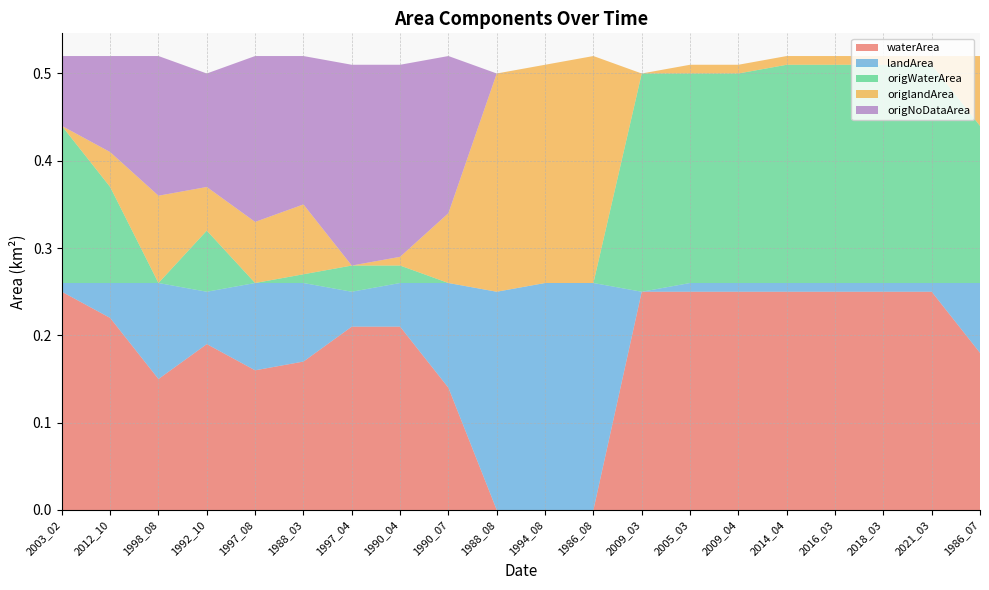

Reading left to right, what are all the values shown in this chart?

waterArea: 0.2	0.2	0.1	0.2	0.2	0.2	0.2	0.2	0.1	0.0	0.0	0.0	0.2	0.2	0.2	0.2	0.2	0.2	0.2	0.2
landArea: 0.0	0.0	0.1	0.1	0.1	0.1	0.0	0.1	0.1	0.2	0.3	0.3	0.0	0.0	0.0	0.0	0.0	0.0	0.0	0.1
origWaterArea: 0.2	0.1	0.0	0.1	0.0	0.0	0.0	0.0	0.0	0.0	0.0	0.0	0.2	0.2	0.2	0.2	0.2	0.2	0.2	0.2
origlandArea: 0.0	0.0	0.1	0.1	0.1	0.1	0.0	0.0	0.1	0.2	0.2	0.3	0.0	0.0	0.0	0.0	0.0	0.0	0.0	0.1
origNoDataArea: 0.1	0.1	0.2	0.1	0.2	0.2	0.2	0.2	0.2	0.0	0.0	0.0	0.0	0.0	0.0	0.0	0.0	0.0	0.0	0.0